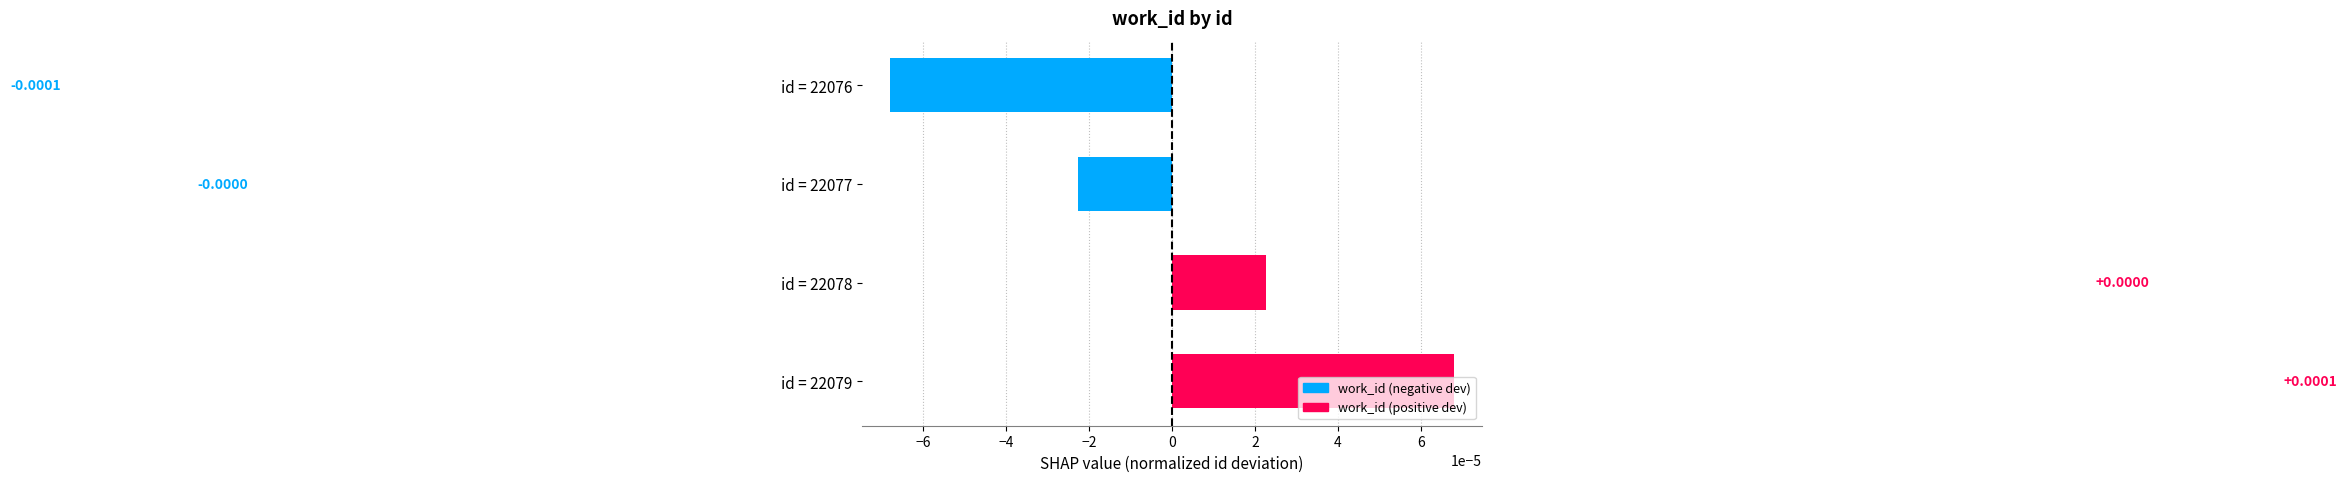

Between id = 22076 and id = 22077, which is larger?

id = 22077